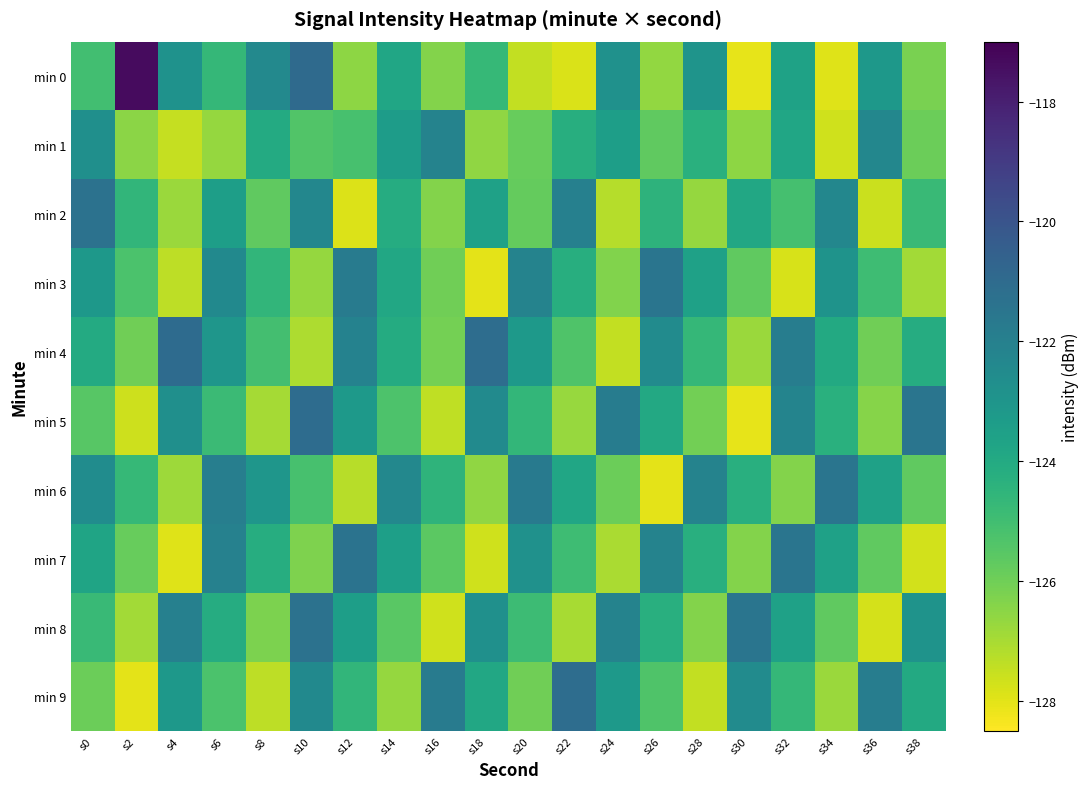

What is the spread (max minus min) of values at s36?

5.9